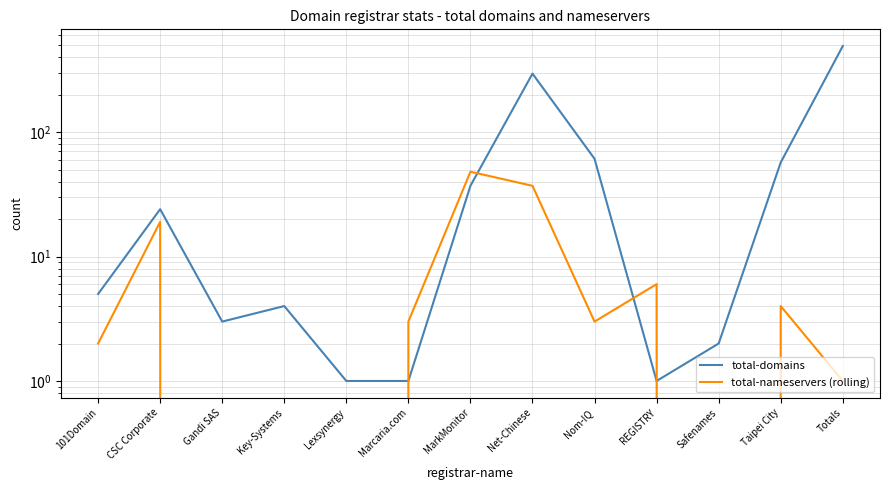

List the labels in order of total-nameservers (rolling) value, largest first.

MarkMonitor, Net-Chinese, CSC Corporate, REGISTRY, Taipei City, Marcaria.com, Nom-IQ, 101Domain, Totals, Gandi SAS, Key-Systems, Lexsynergy, Safenames